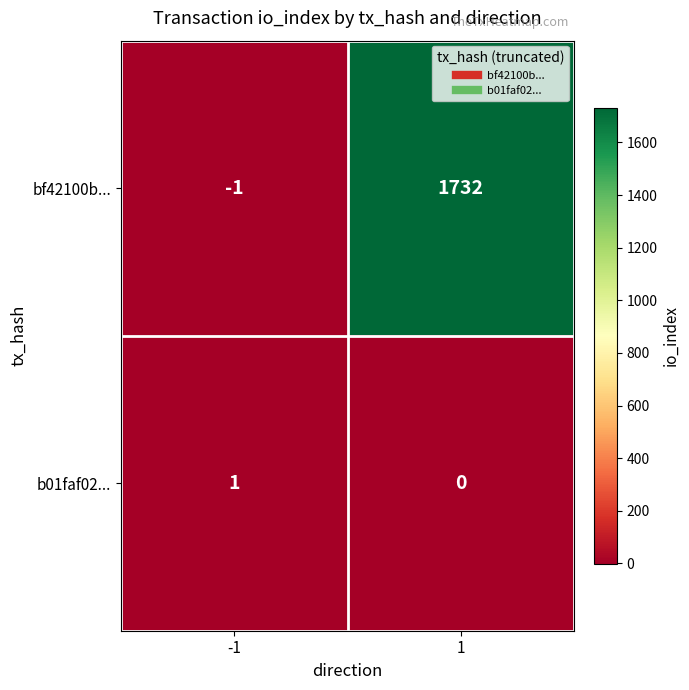

Is it true that b01faf02... equals 0 at 1?

True